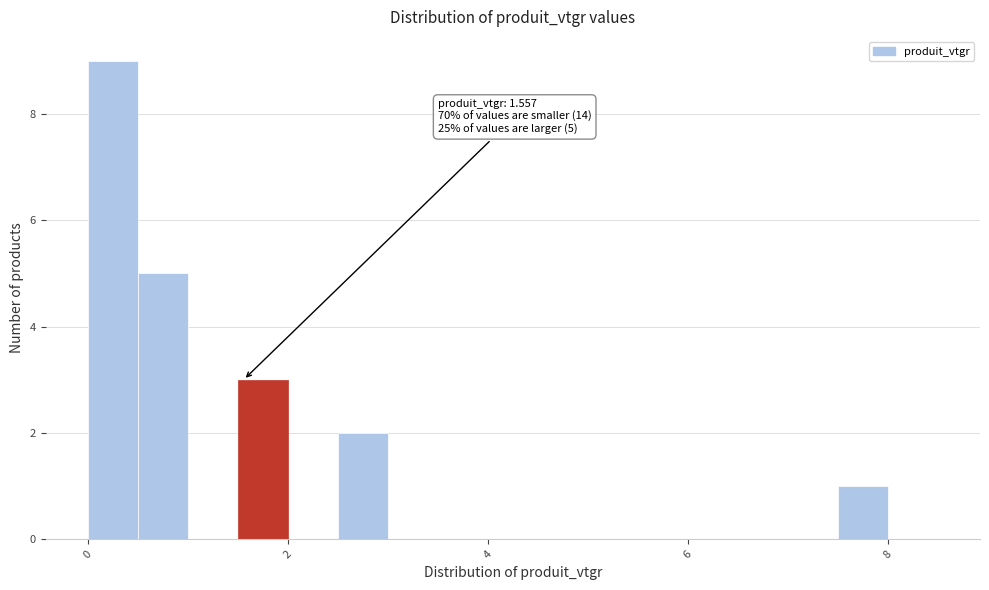

Around what value on the x-axis is the tallest bar? Give the approximate position of its centre, as read against the axis.

0.2